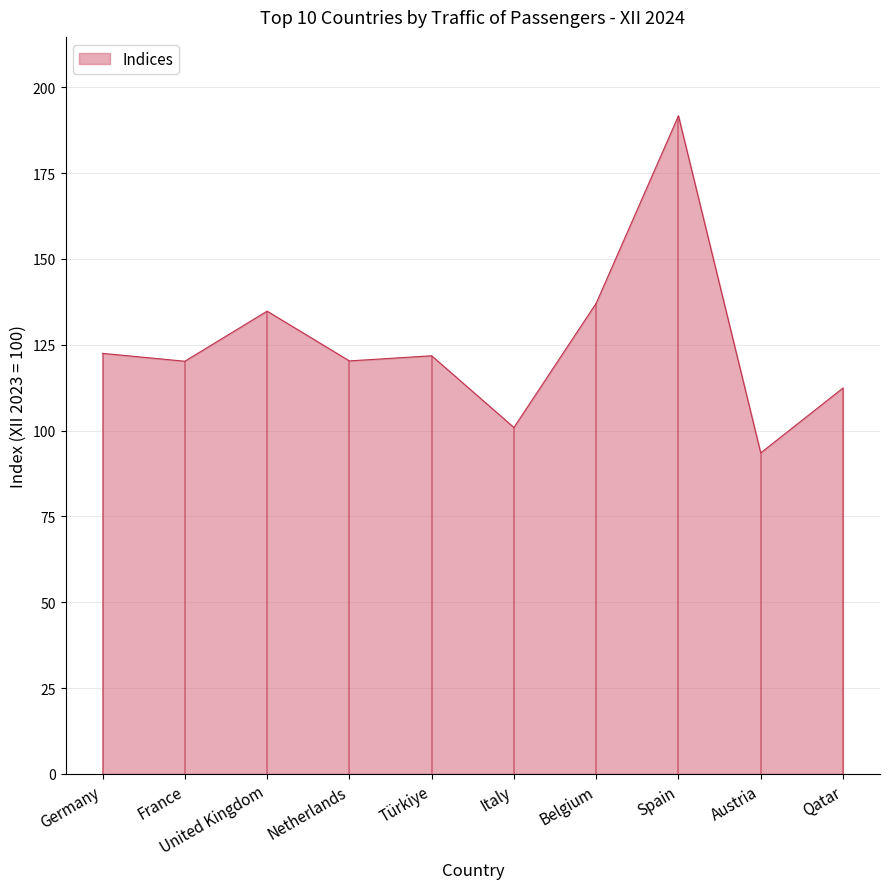

The chart shows a value of 70.1 at Italy. True or false?

False